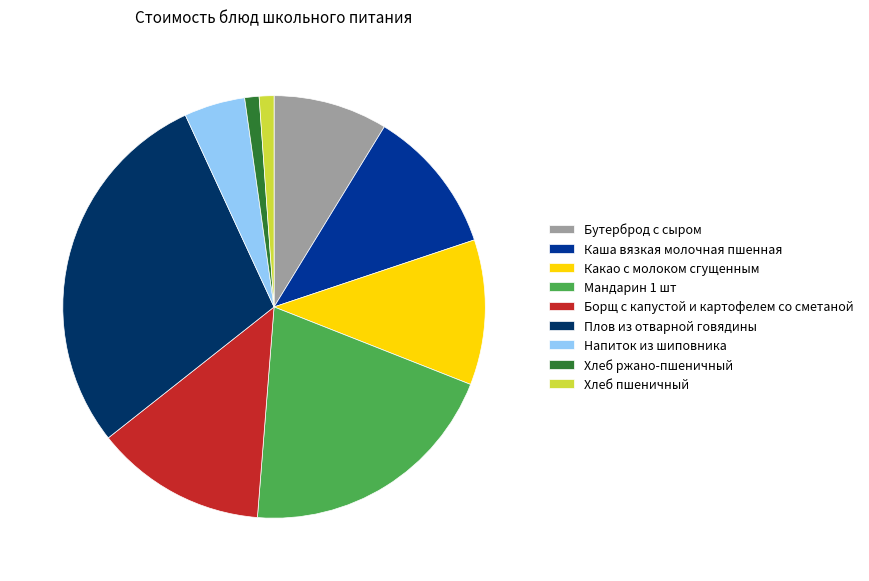

Does Напиток из шиповника account for over 50% of the chart?

No